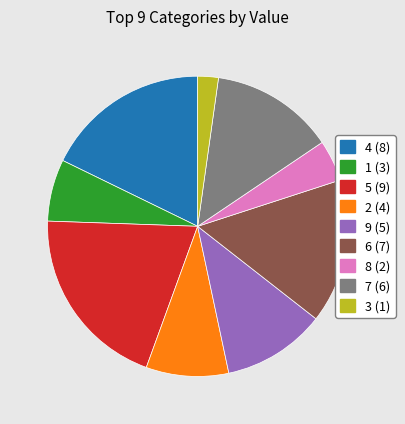

The 8 (2) slice represents 11% of the pie. True or false?

False